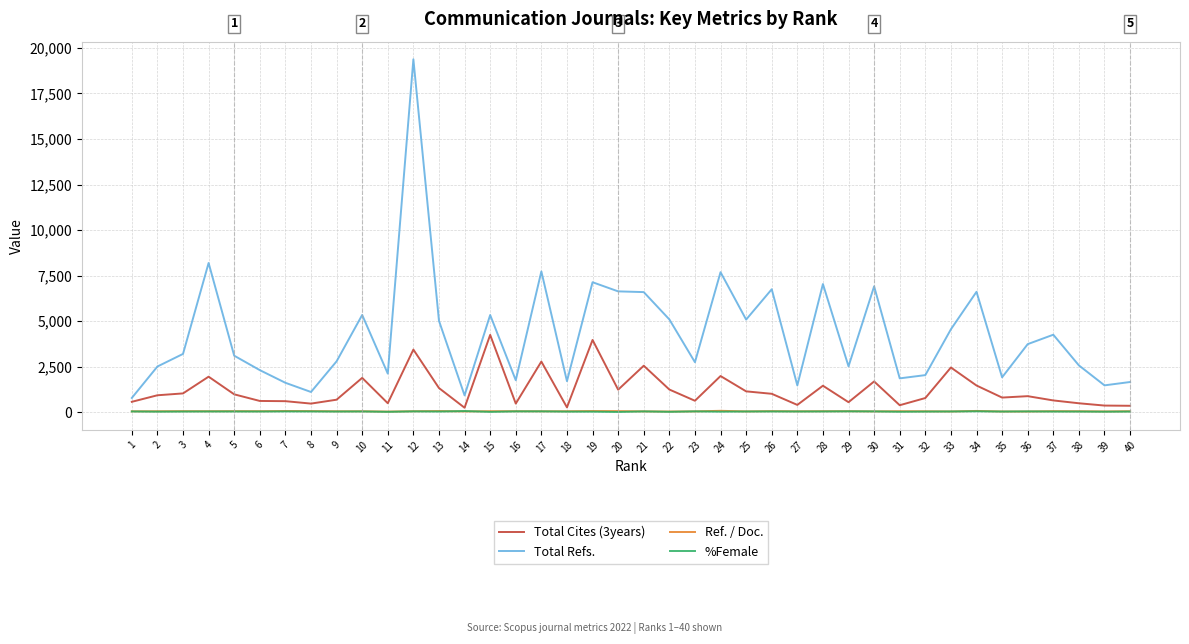

True or false: Total Cites (3years) has a value of 3446.0 at 12.

True